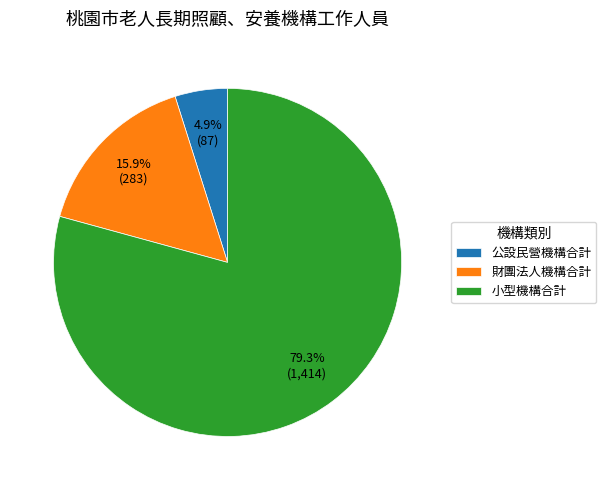

How many segments does this pie chart have?

3